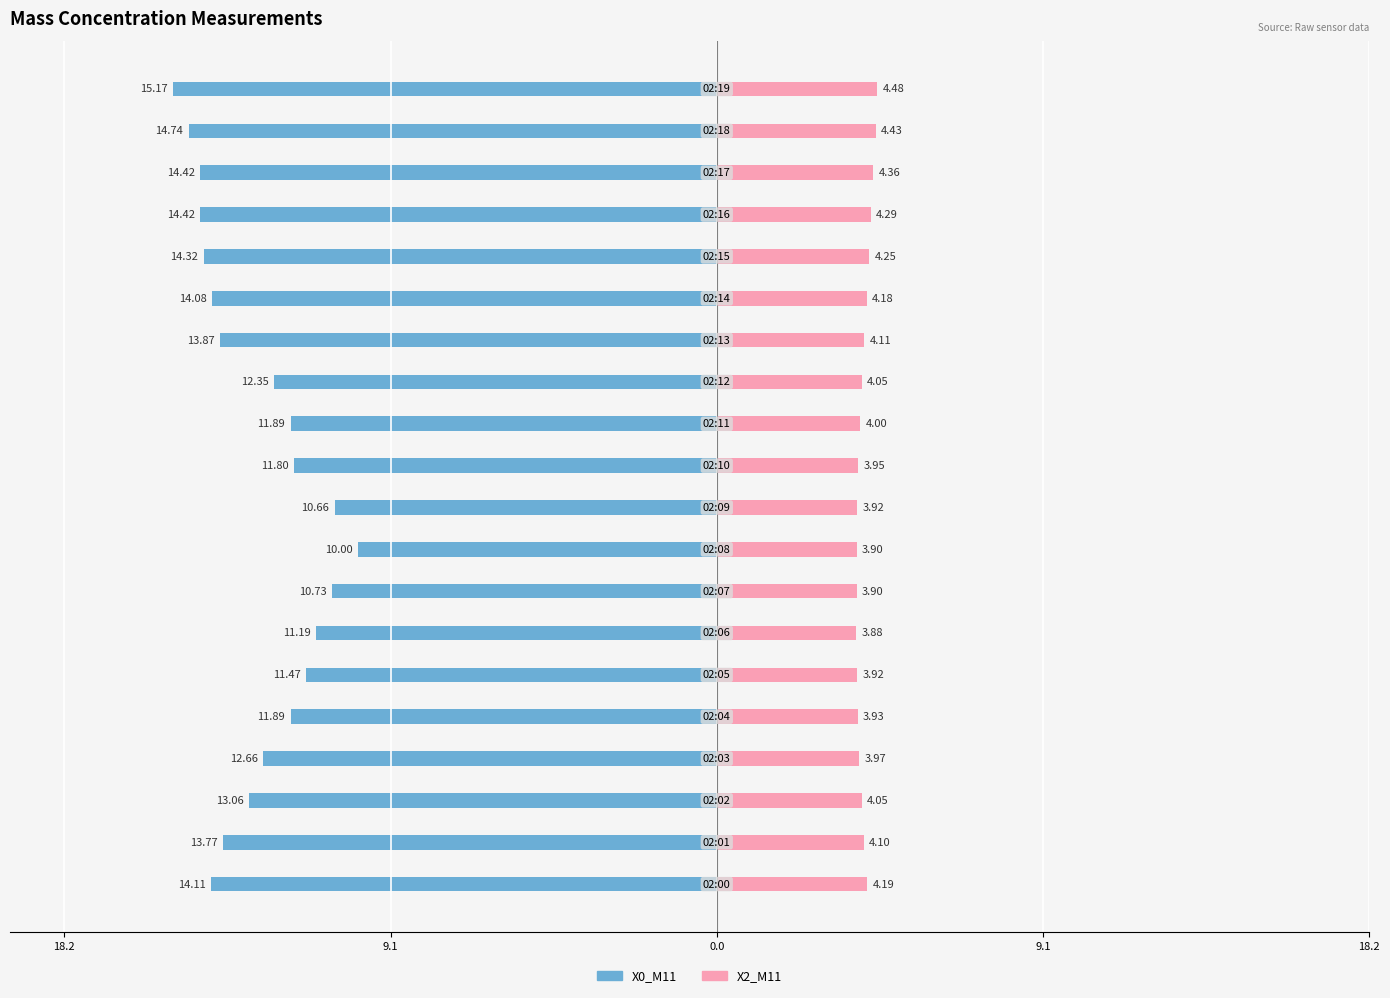

Are the bars grouped side by side (vs. stacked)?

Yes